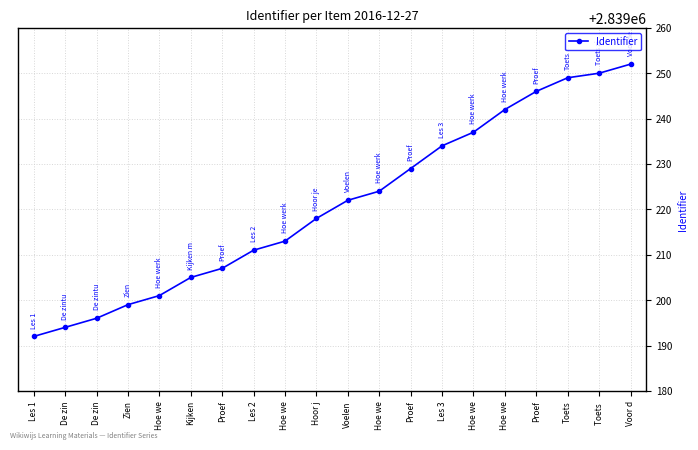

What is the change in value from De zin to Proef?

+33